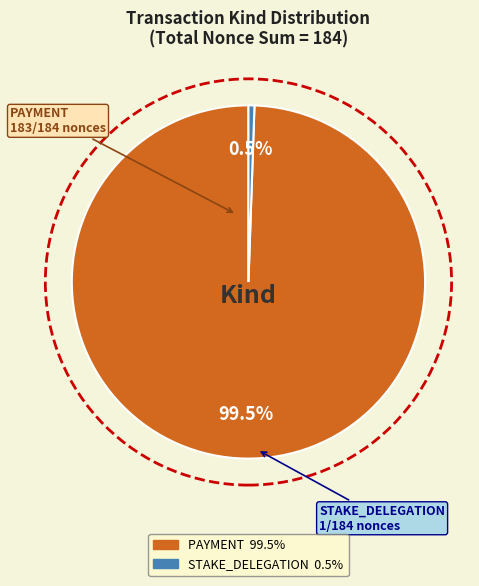

Is the sum of PAYMENT and STAKE_DELEGATION greater than half?

Yes